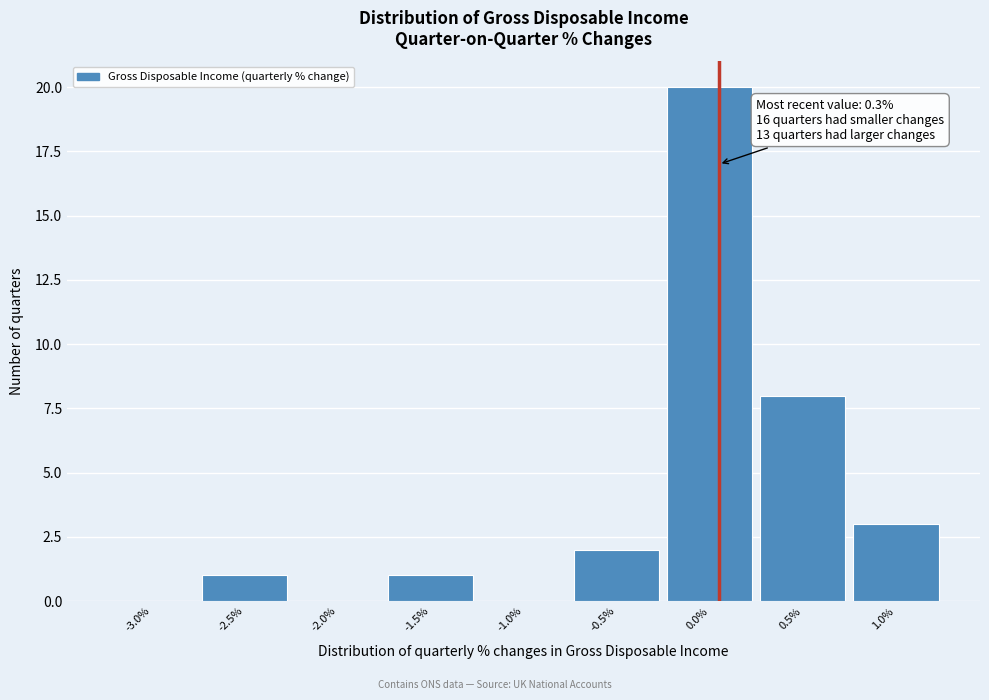

Reading left to right, what are all the values shown in this chart?

-3.0%=0	-2.5%=1	-2.0%=0	-1.5%=1	-1.0%=0	-0.5%=2	0.0%=20	0.5%=8	1.0%=3